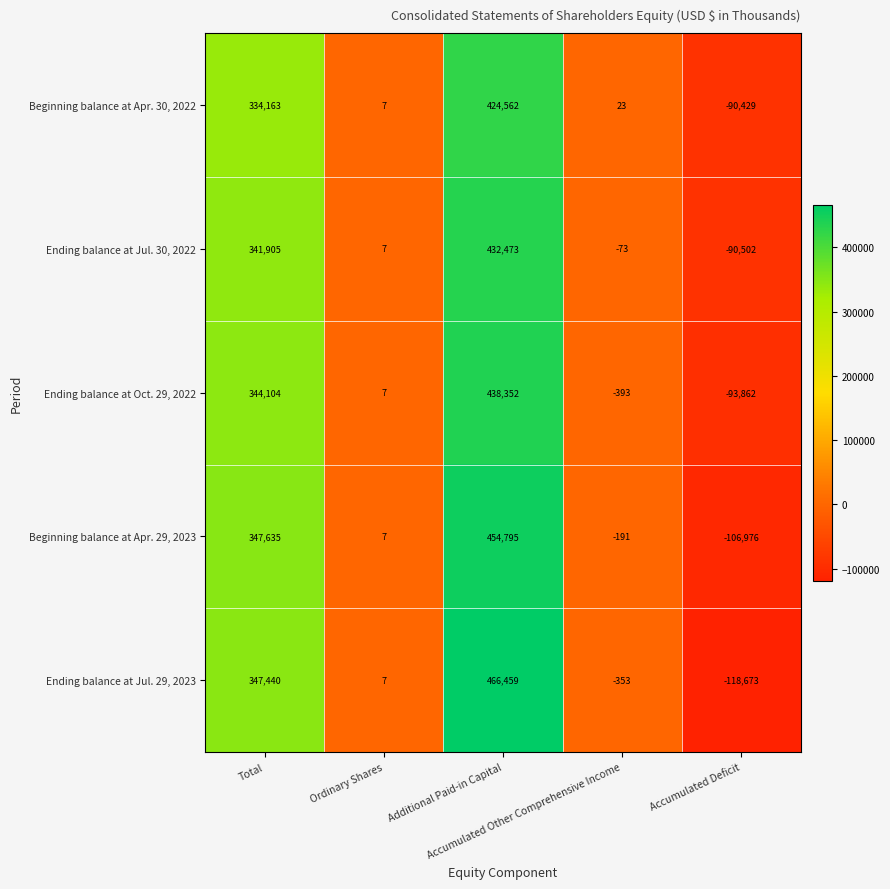

What is the total value across all series at Accumulated Deficit?

-500442